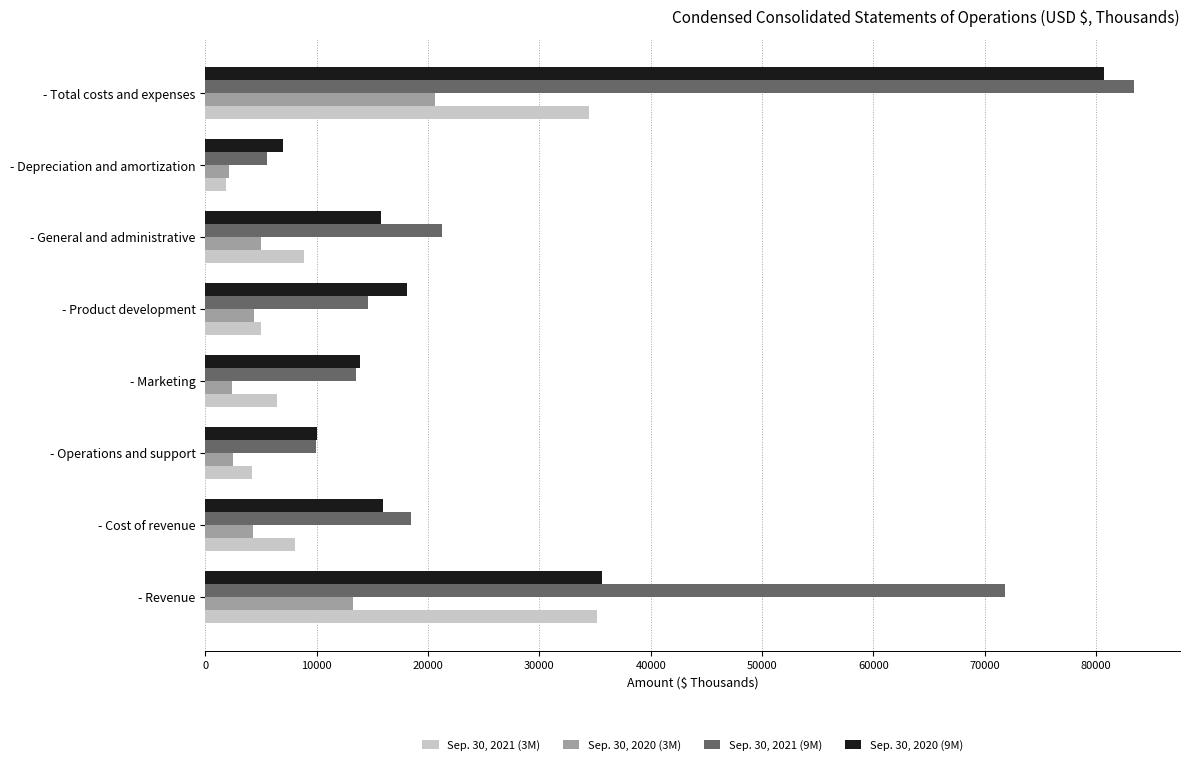

At how many categories does at least one series exceed 77386?

1